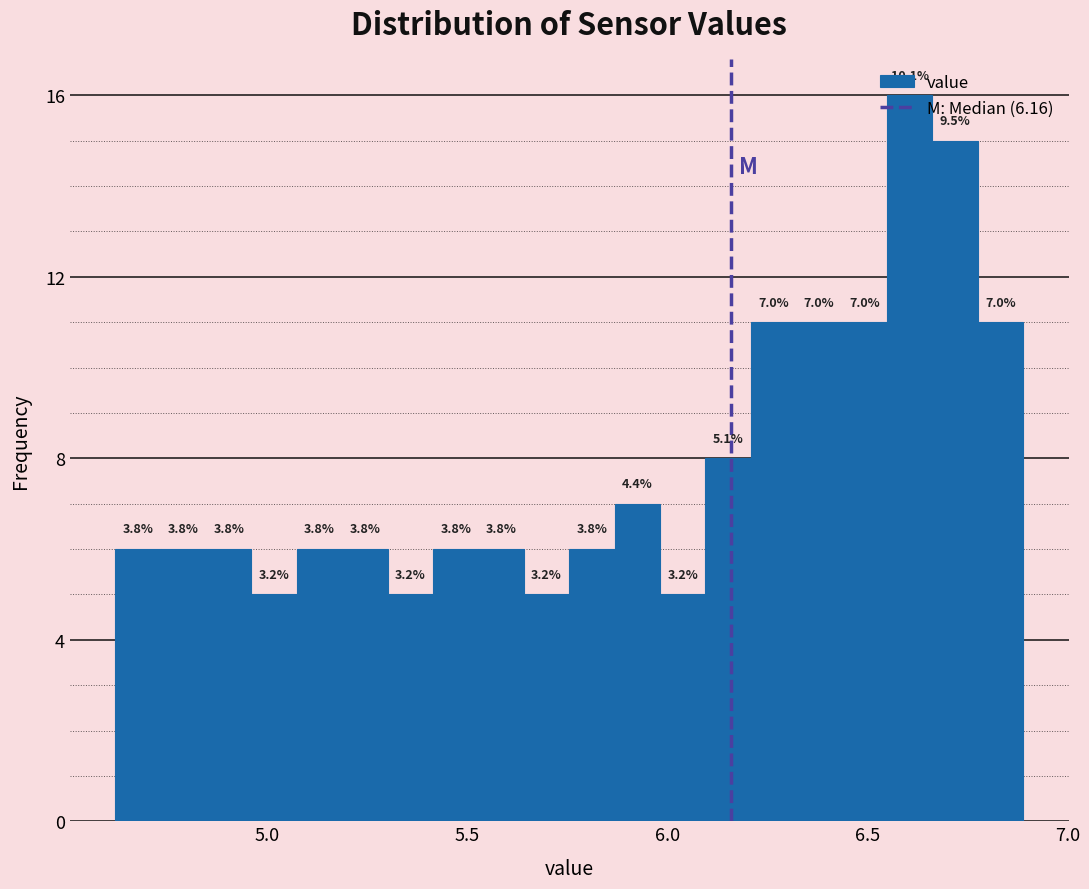

Read against the x-axis, roughly where is the centre of the tallest bar?

6.60